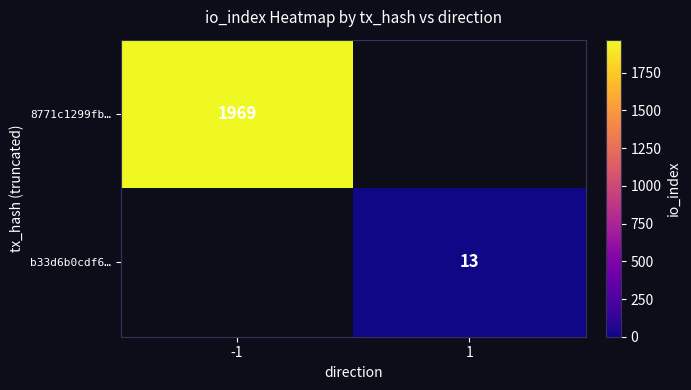

At which label does 8771c1299fb… reach its minimum?

-1